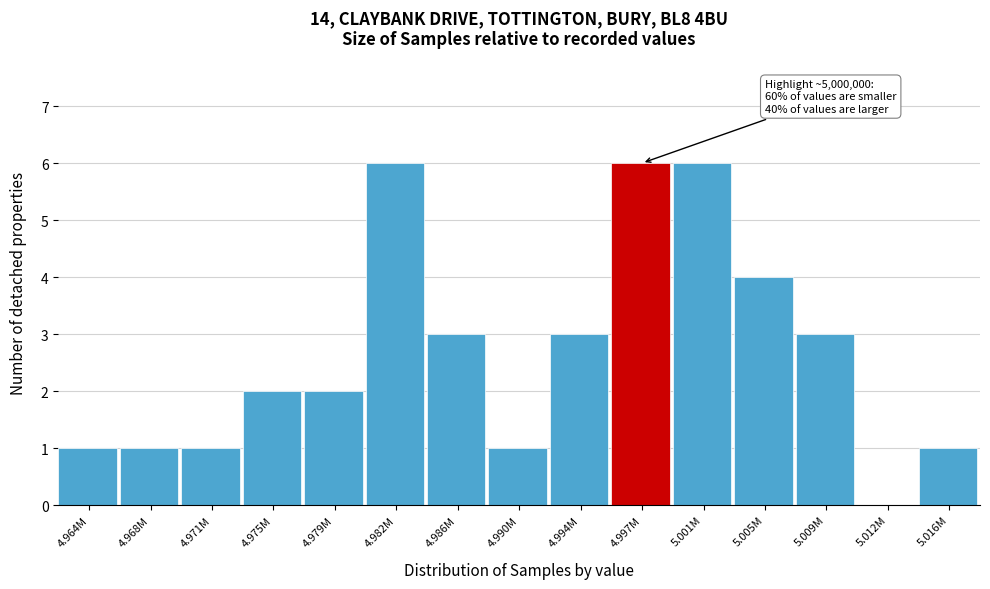

Reading left to right, list all the values displayed in this chart.

4.964M=1	4.968M=1	4.971M=1	4.975M=2	4.979M=2	4.982M=6	4.986M=3	4.990M=1	4.994M=3	4.997M=6	5.001M=6	5.005M=4	5.009M=3	5.012M=0	5.016M=1